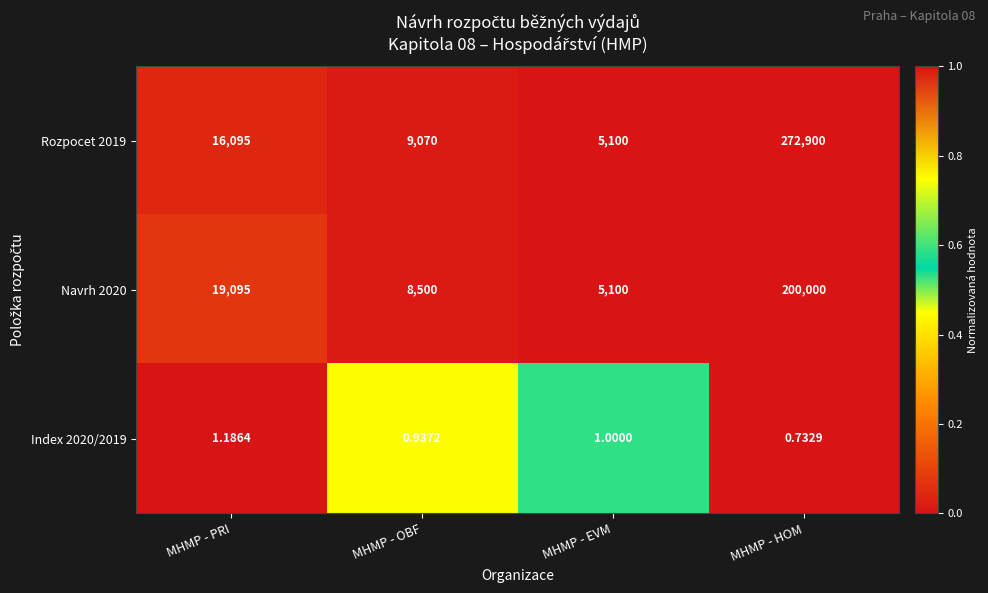

What is the maximum value shown in the chart?

272900.0